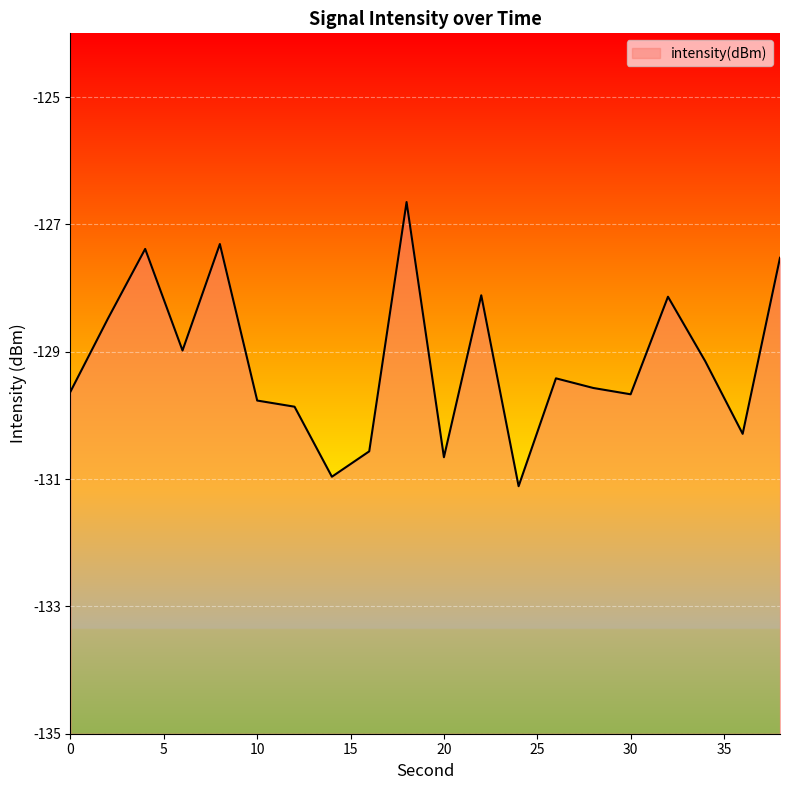

Reading left to right, list all the values displayed in this chart.

-129.6	-128.5	-127.4	-129.0	-127.3	-129.8	-129.9	-131.0	-130.6	-126.6	-130.7	-128.1	-131.1	-129.4	-129.6	-129.7	-128.1	-129.2	-130.3	-127.5